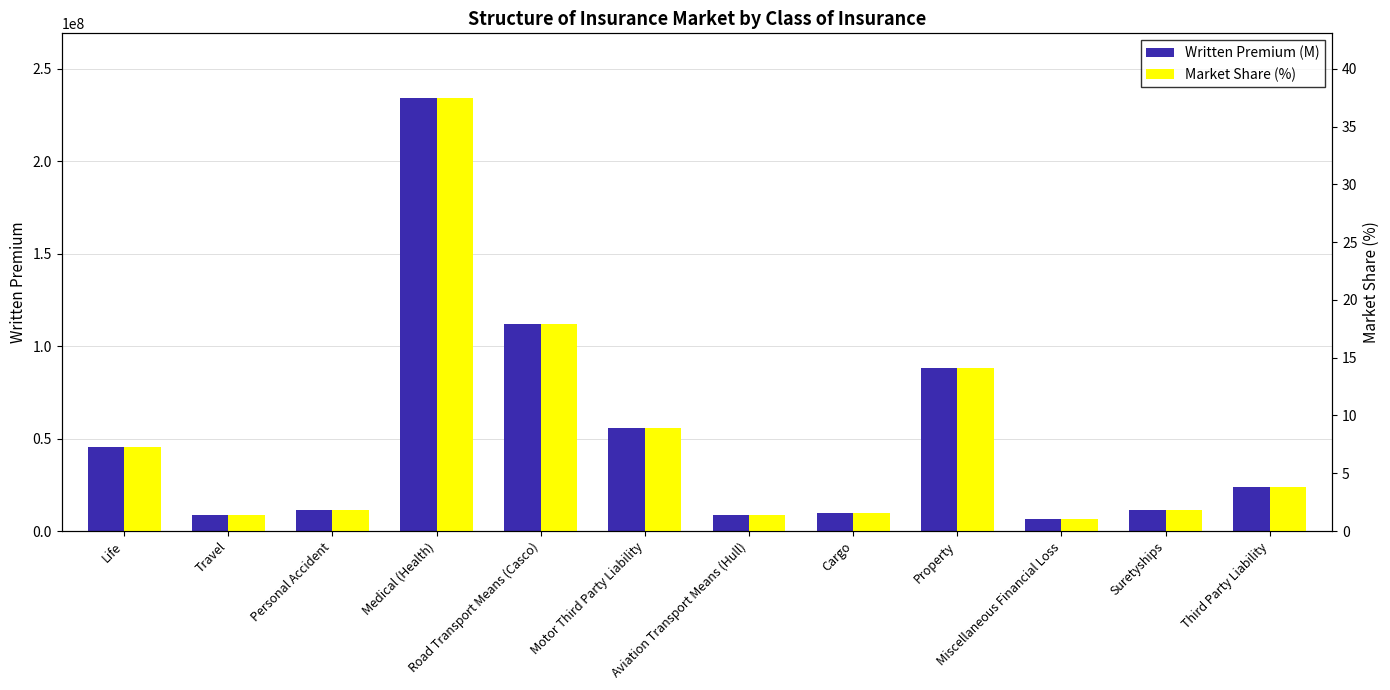

Reading left to right, what are all the values shown in this chart?

Written Premium (M): Life=45696275.9	Travel=8506465.2	Personal Accident=11233549.2	Medical (Health)=234051077.4	Road Transport Means (Casco)=112010897.4	Motor Third Party Liability=55460735.7	Aviation Transport Means (Hull)=8426670.9	Cargo=9959588.2	Property=88386236.5	Miscellaneous Financial Loss=6333381.5	Suretyships=11331258.8	Third Party Liability=23952810.5
Market Share (%): Life=7.3	Travel=1.4	Personal Accident=1.8	Medical (Health)=37.4	Road Transport Means (Casco)=17.9	Motor Third Party Liability=8.9	Aviation Transport Means (Hull)=1.3	Cargo=1.6	Property=14.1	Miscellaneous Financial Loss=1.0	Suretyships=1.8	Third Party Liability=3.8